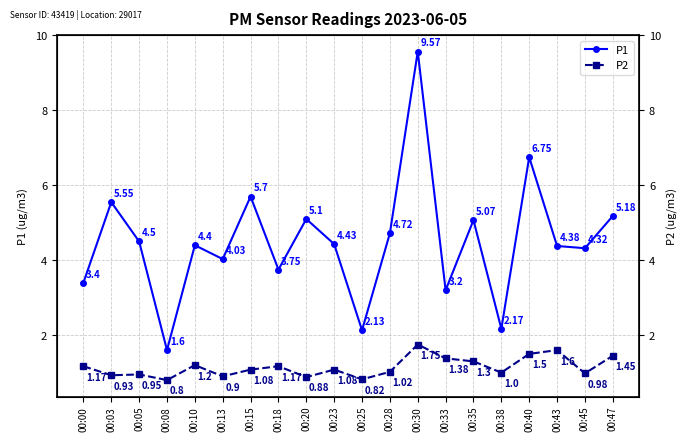

True or false: P1 and P2 cross at least once.

False